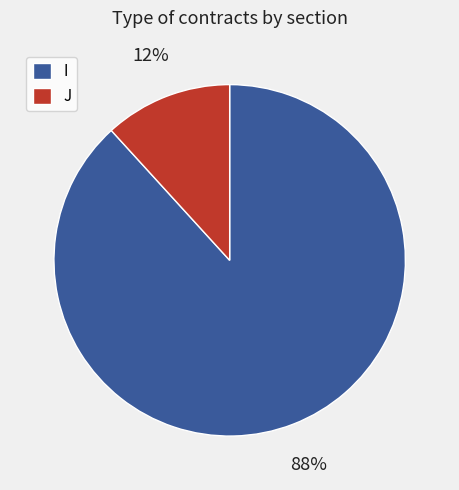

To the nearest percent, what is the combined percentage of I and J?

100%